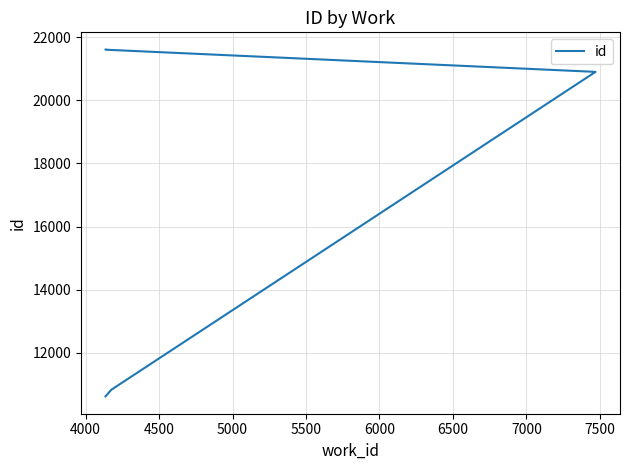

What is the approximate value at 4000, to the nearest 50?

10850